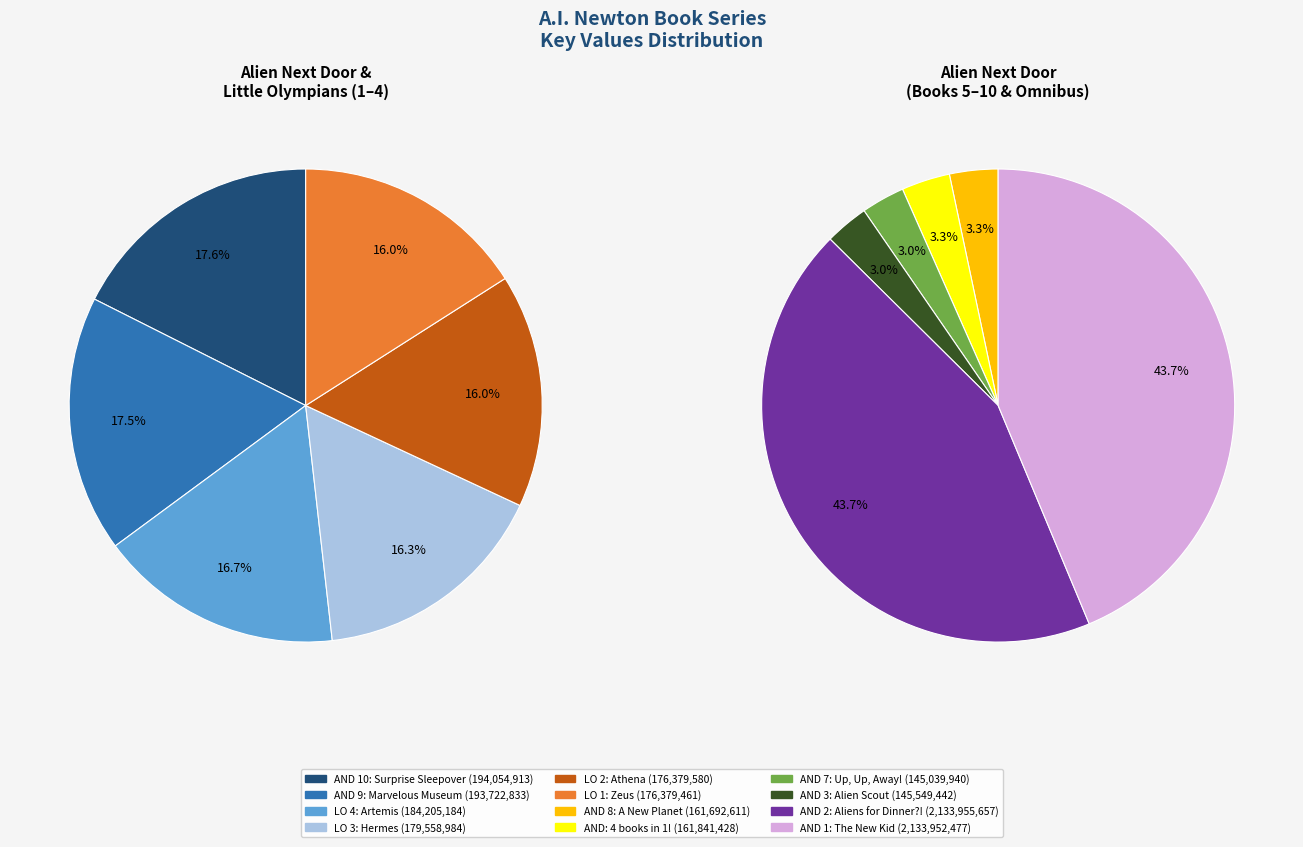

Rank the categories by value from lowest to highest.

Alien Next Door 7: Up, Up, and Away!, Alien Next Door 3: Alien Scout, Alien Next Door 8: A New Planet, Alien Next Door: 4 books in 1!, Little Olympians 1: Zeus, Little Olympians 2: Athena, Little Olympians 3: Hermes, Little Olympians 4: Artemis, Alien Next Door 9: The Marvelous Museum, Alien Next Door 10: The Surprise Sleepover, Alien Next Door 1: The New Kid, Alien Next Door 2: Aliens for Dinner?!